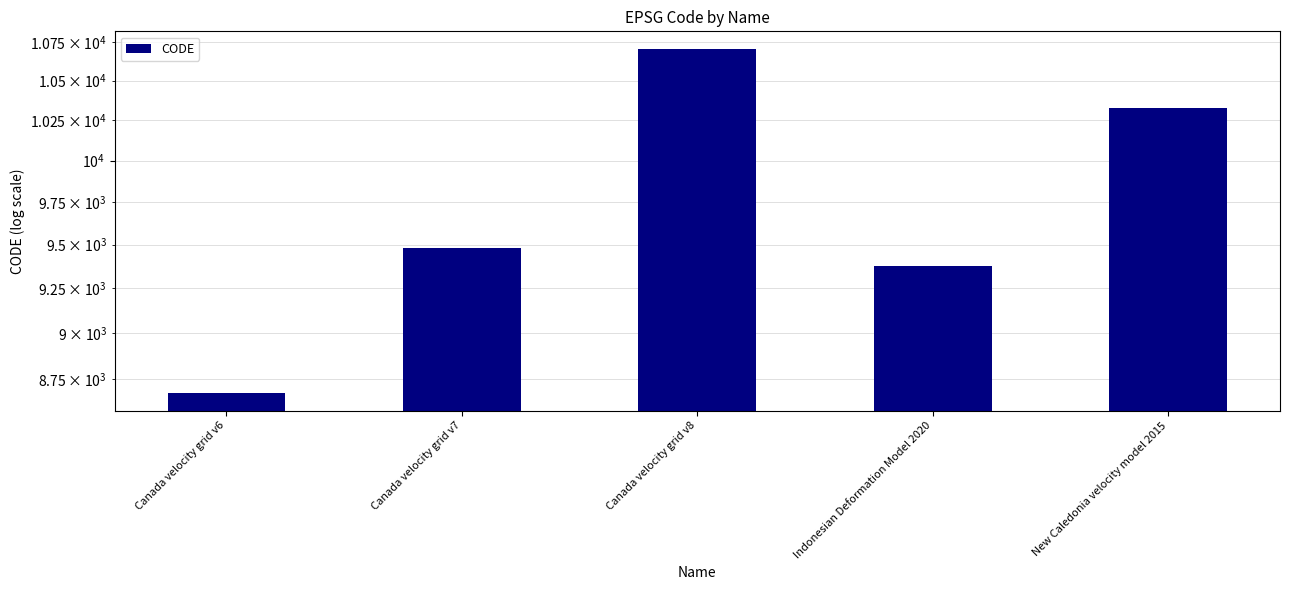

Approximately how many times larger is the value at Canada velocity grid v6 compared to Canada velocity grid v7?

0.9